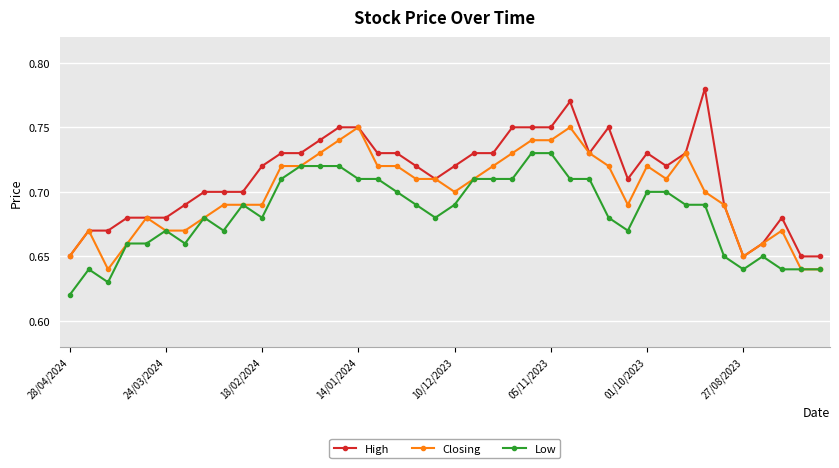

Count the Closing values in the range 0 to 1.

40